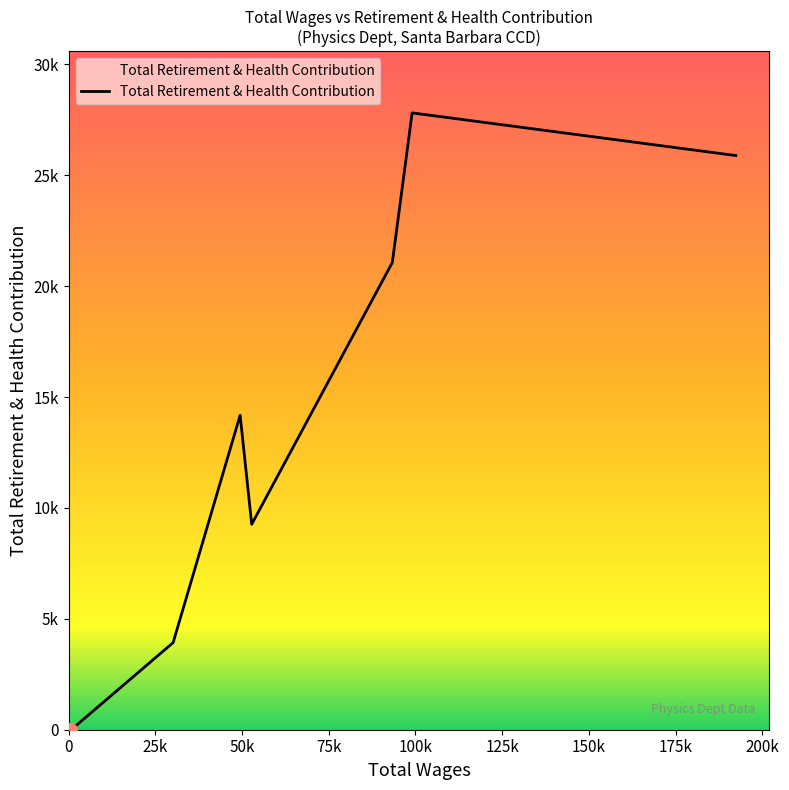

Does the chart have visible grid lines?

No